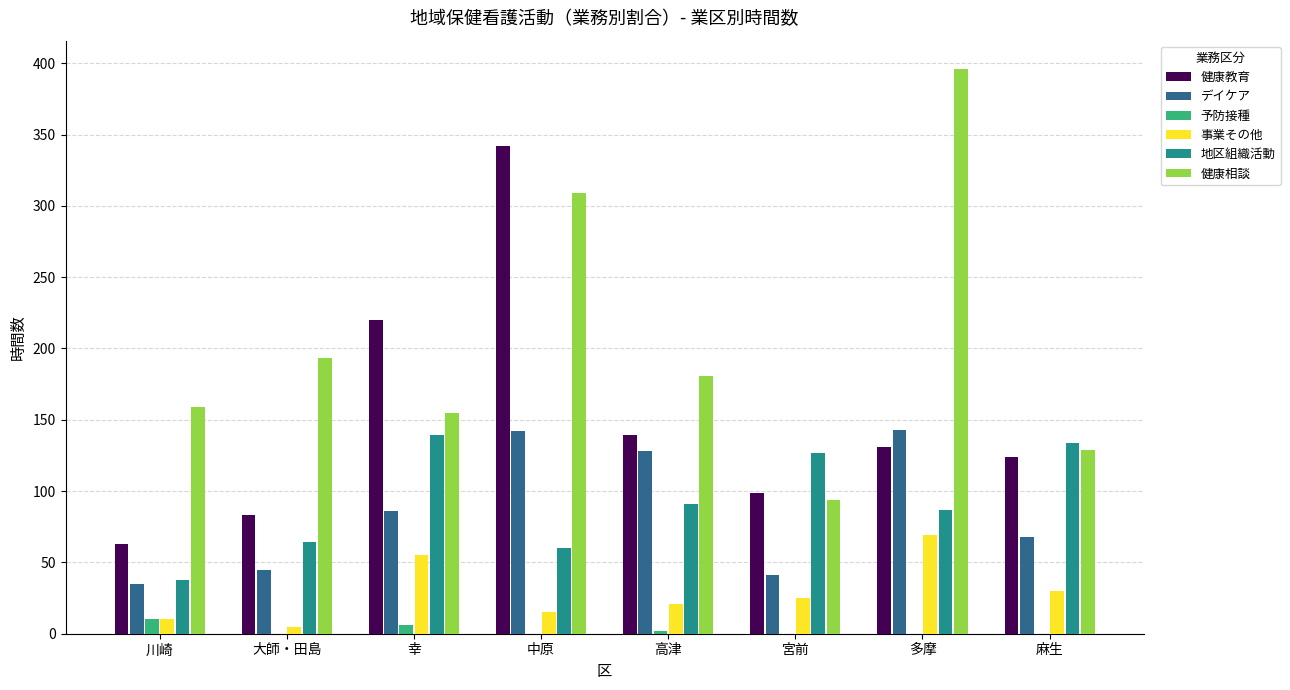

Is the value of 予防接種 at 幸 greater than the value of 健康相談 at 川崎?

No